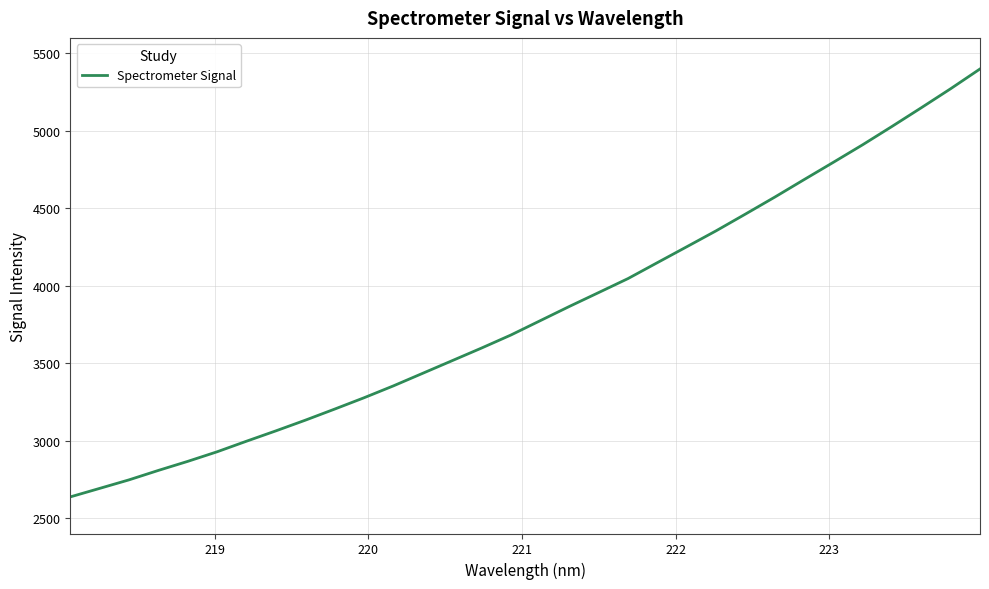

What is the maximum value shown in the chart?

5399.4